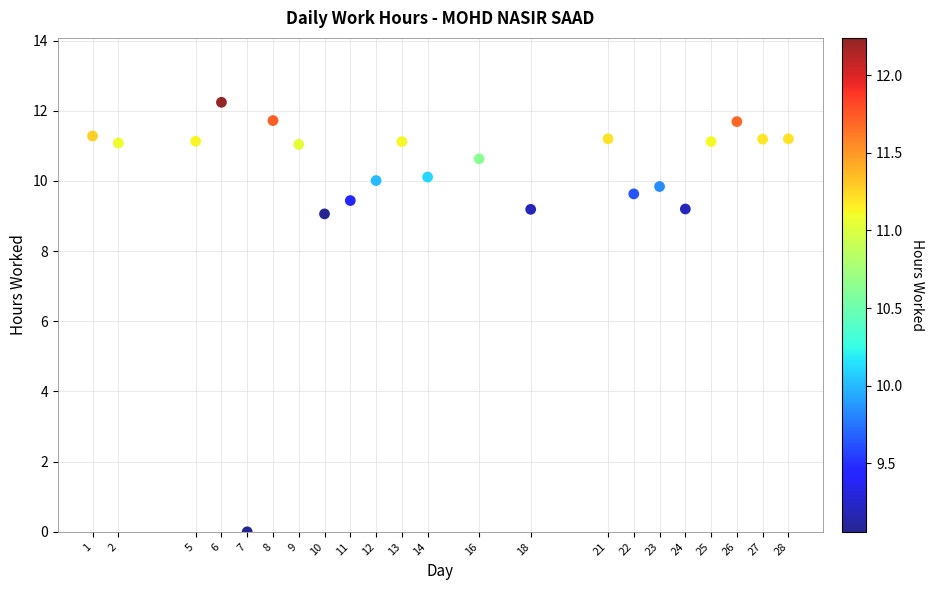

What is the range of X values (max minus min)?

27.0